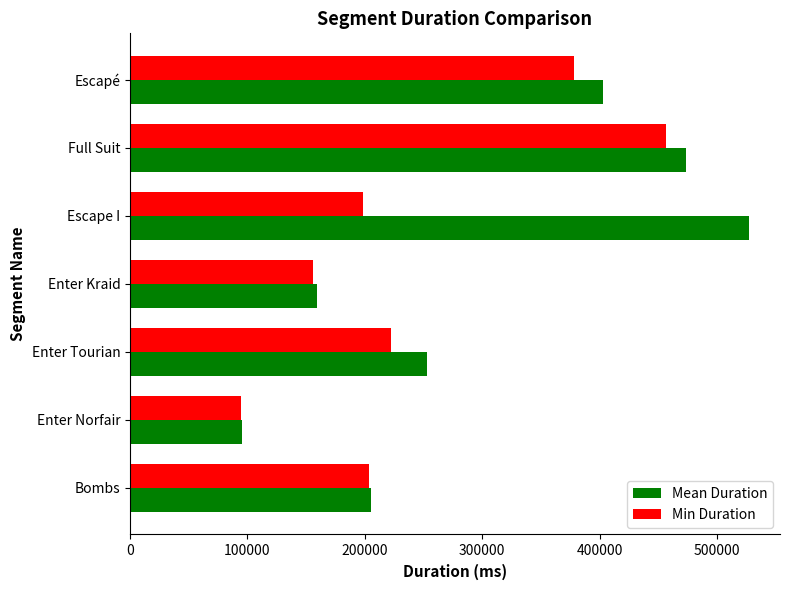

List the series in order of their overall mean, highest first.

Mean Duration, Min Duration